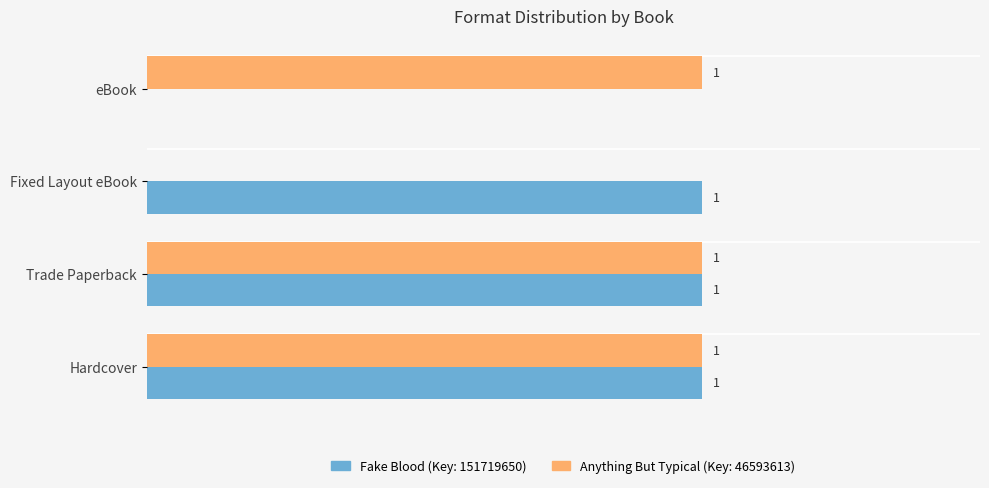

The value of Anything But Typical (Key: 46593613) at Hardcover is 1. True or false?

True